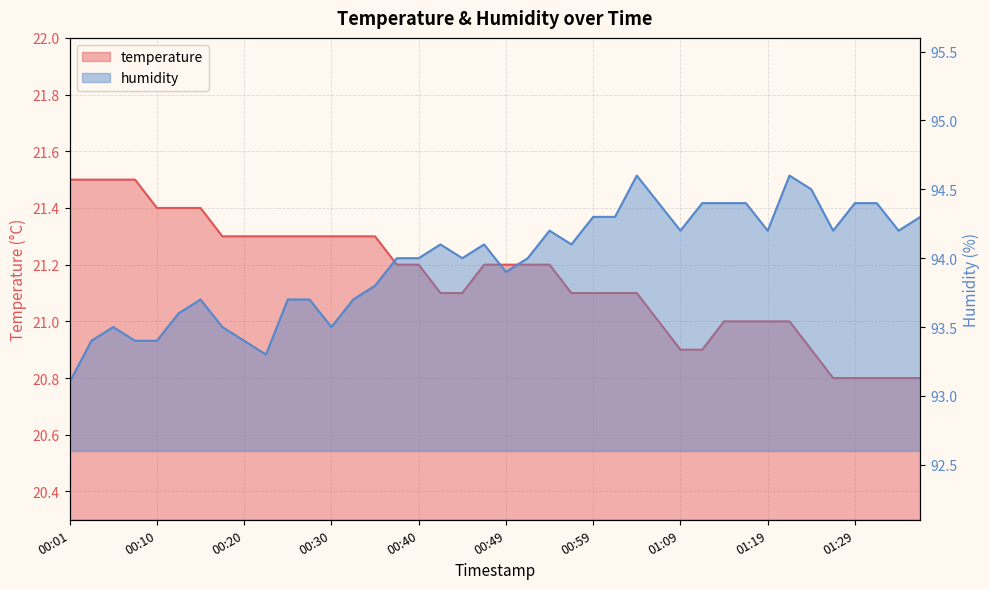

Does the chart display data point markers on the line(s)?

No